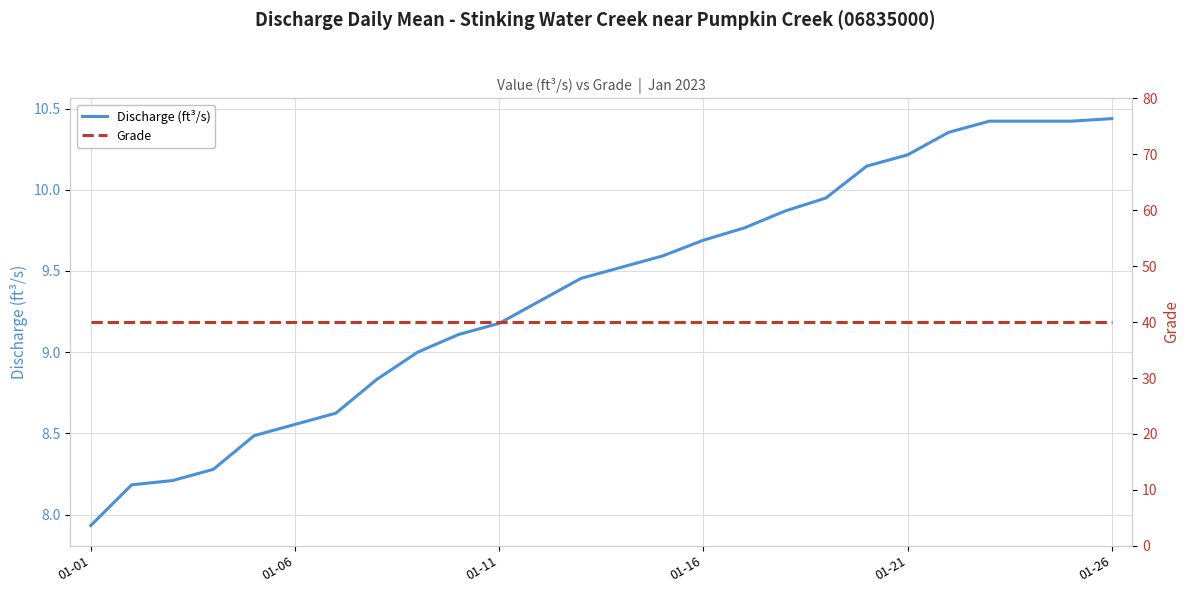

What is the smallest value displayed?

7.9